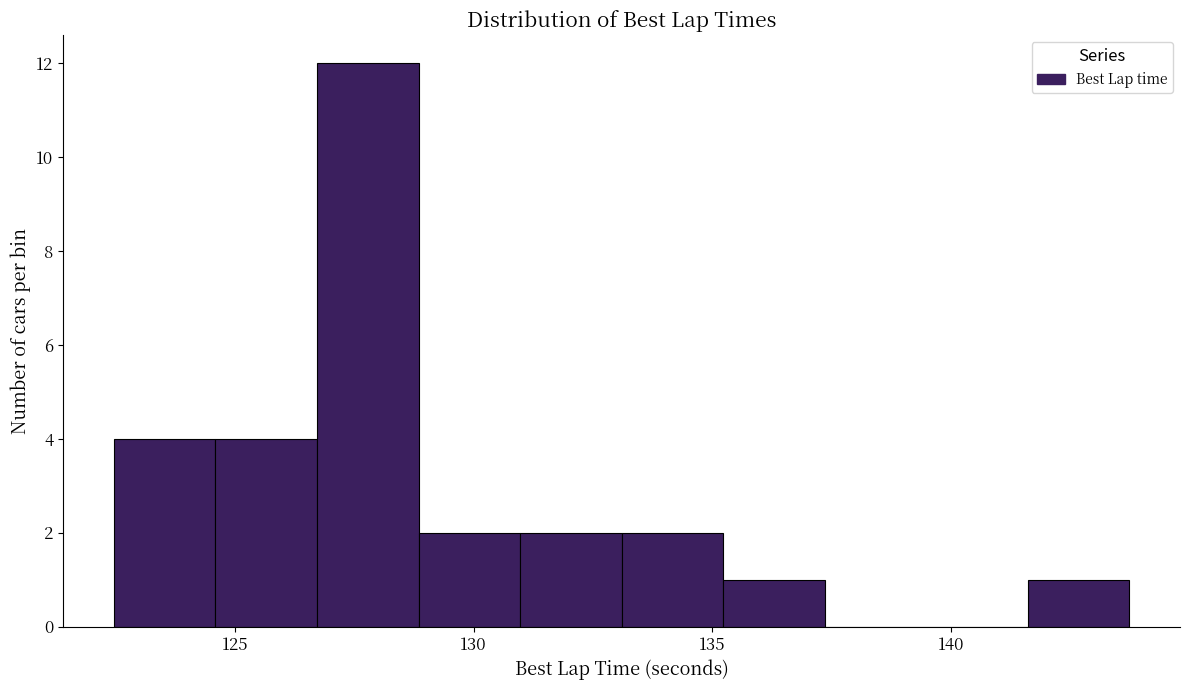

Reading left to right, transcribe this chart: for each bar, give the range it covers on the x-axis and its height. Neither the bar edges nor the heights are printed on the chart, so give them approximately, as read against the axes.

122.5 to 124.5: 4
124.5 to 126.5: 4
126.5 to 129.0: 12
129.0 to 131.0: 2
131.0 to 133.0: 2
133.0 to 135.0: 2
135.0 to 137.5: 1
137.5 to 139.5: 0
139.5 to 141.5: 0
141.5 to 143.5: 1